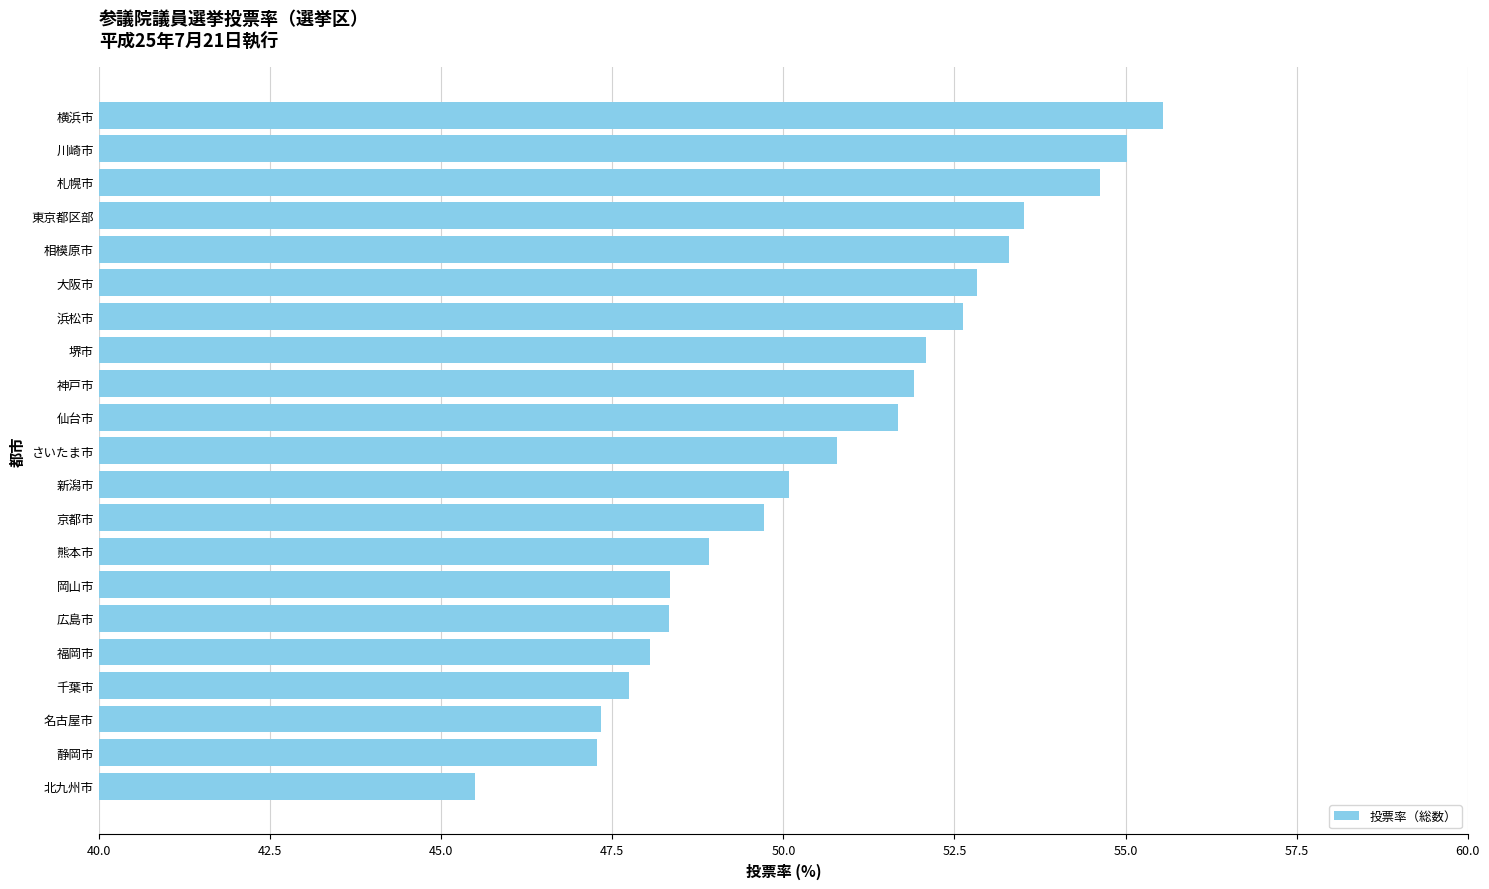

How many data points does each series have?

21